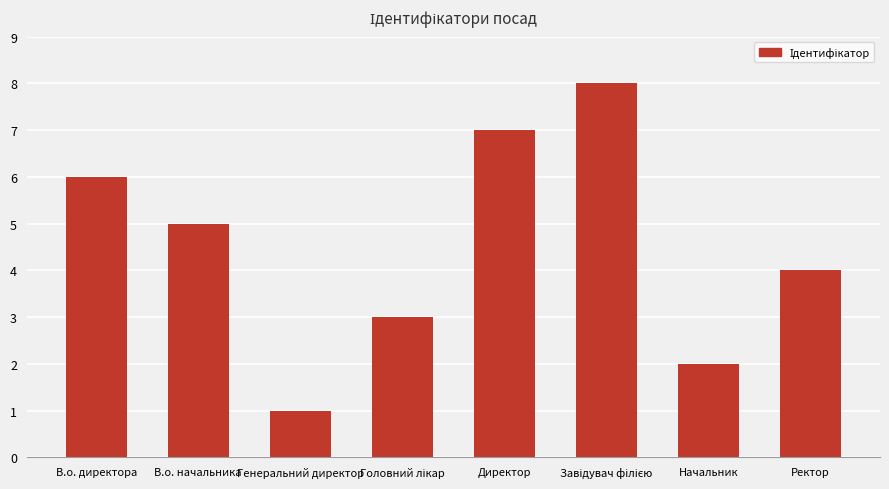

What value does the data have at Директор?

7